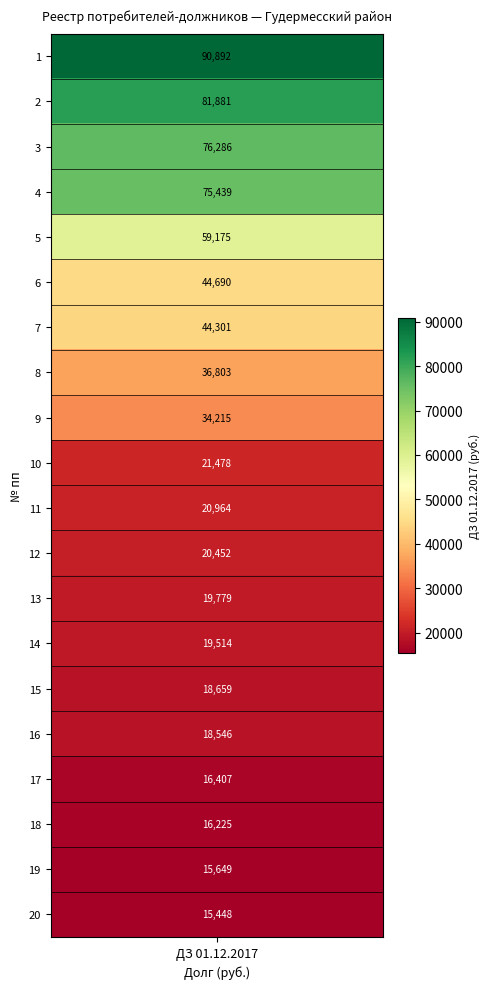

Between 20 and 4, which is larger?

4